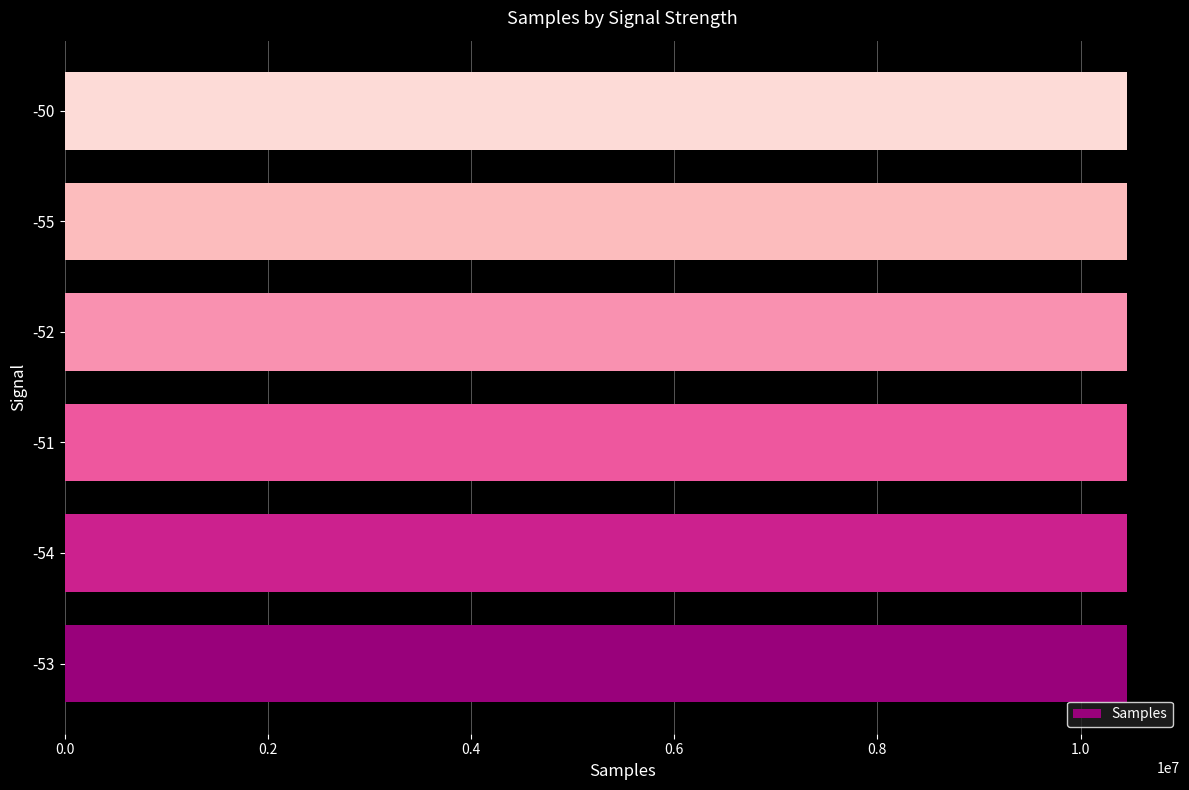

What is the greatest value displayed?

10456593